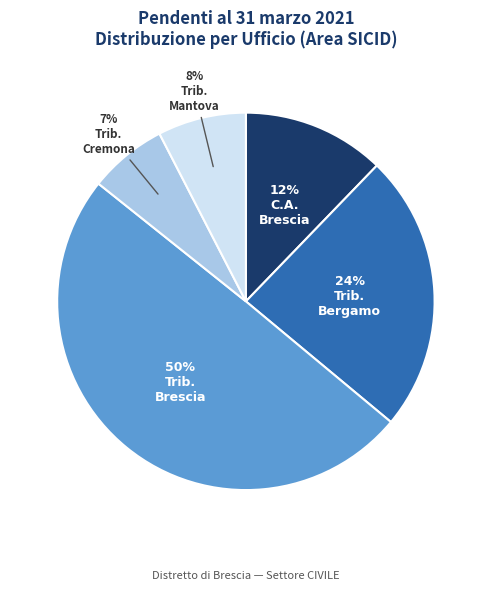

To the nearest percent, what is the difference between the largest and smallest slice percentages?

43%